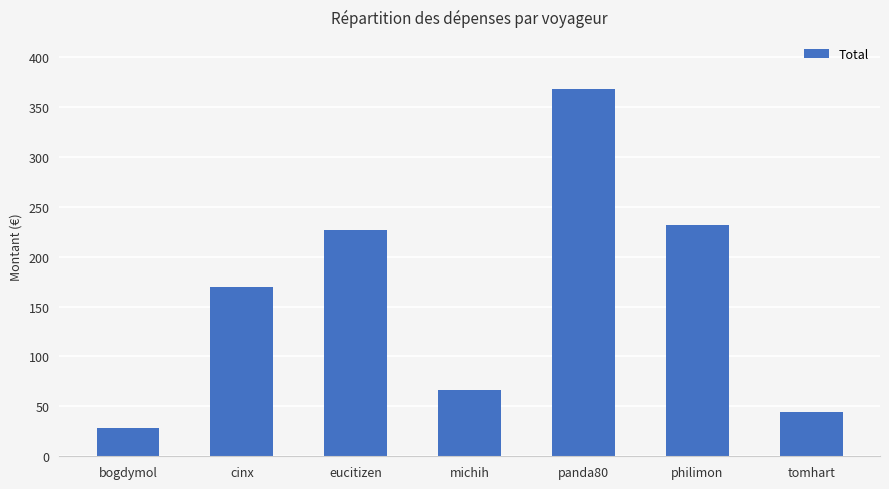

The chart shows a value of 368.2 at panda80. True or false?

True